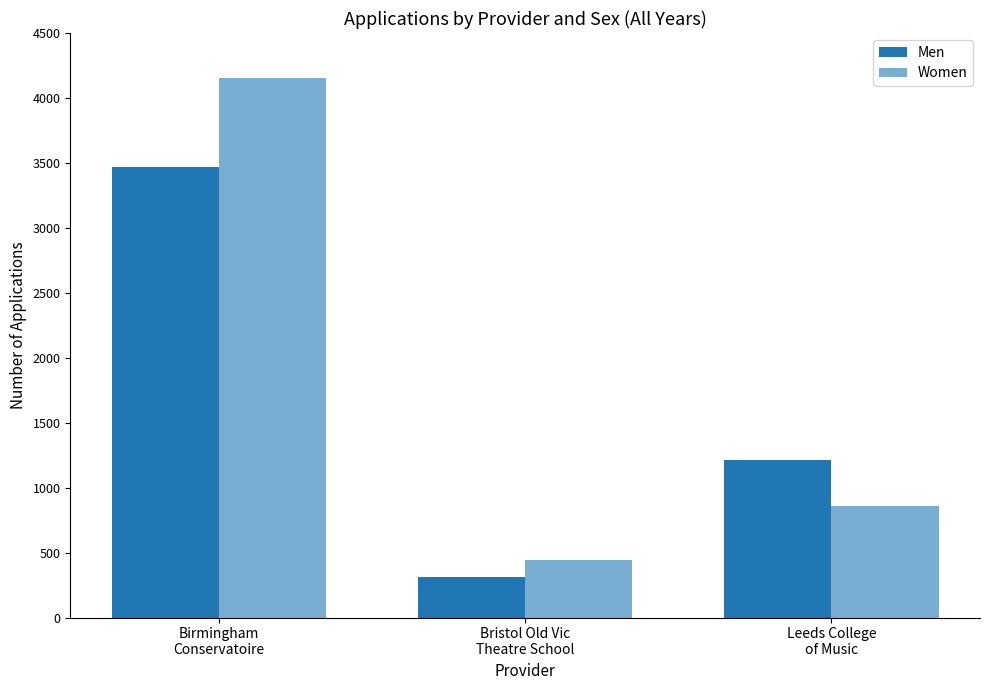

Which series has the widest spread of values?

Women